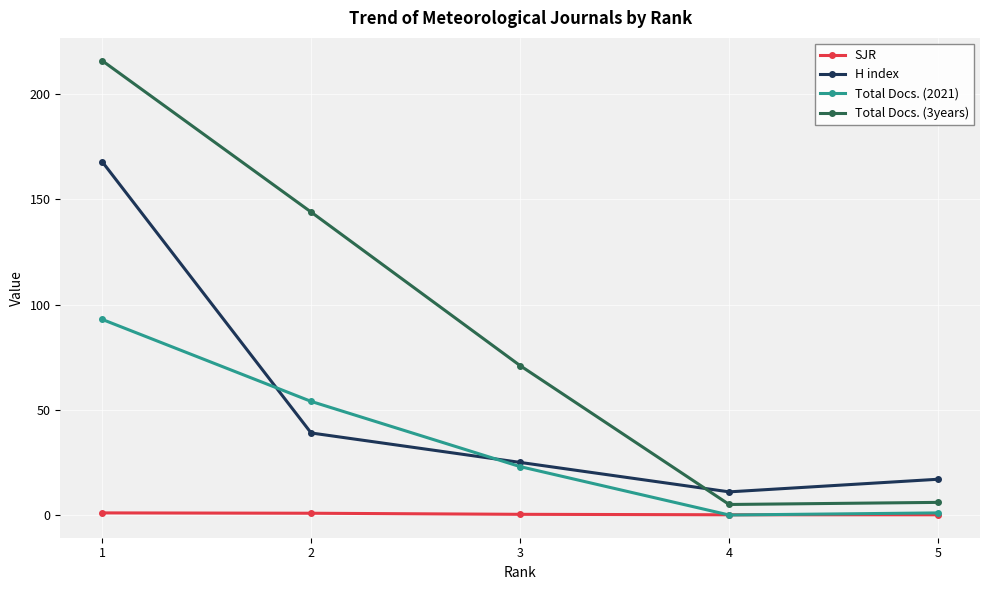

What is the maximum value for H index?

168.0